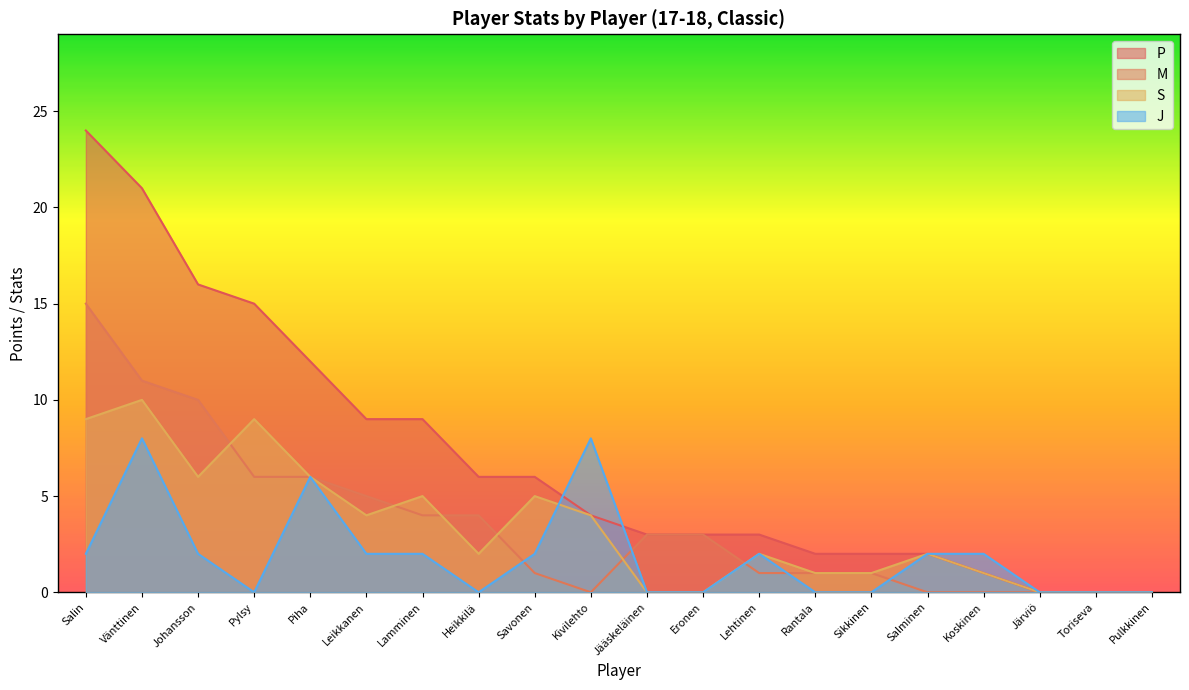

Which category has the lowest value across all series?

Järviö